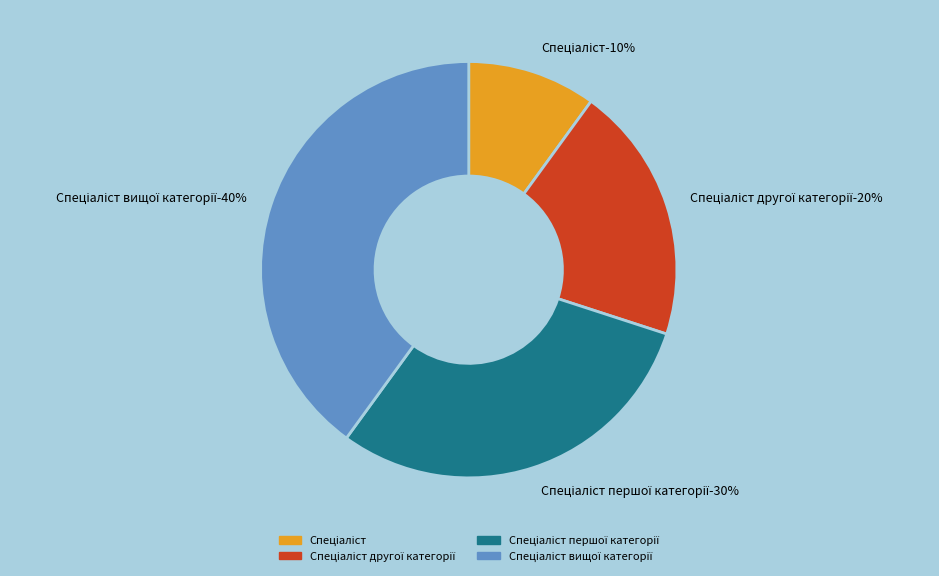

Approximately how many times larger is the value at Спеціаліст вищої категорії compared to Спеціаліст другої категорії?

2.0